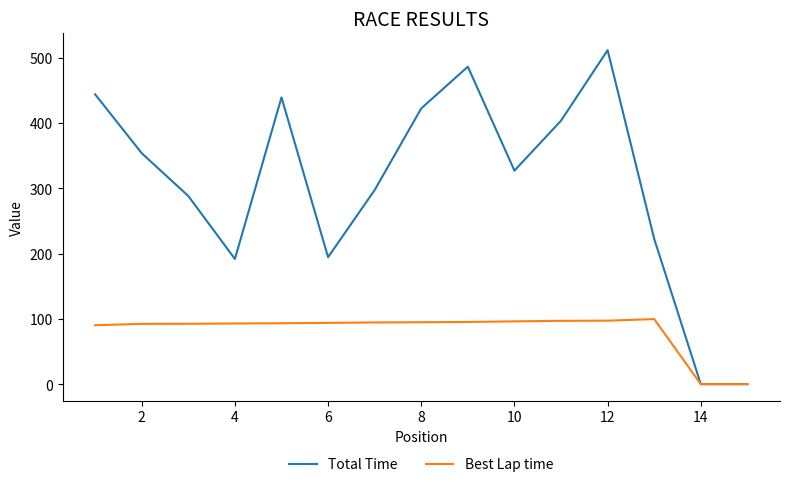

Which series has the widest spread of values?

Total Time